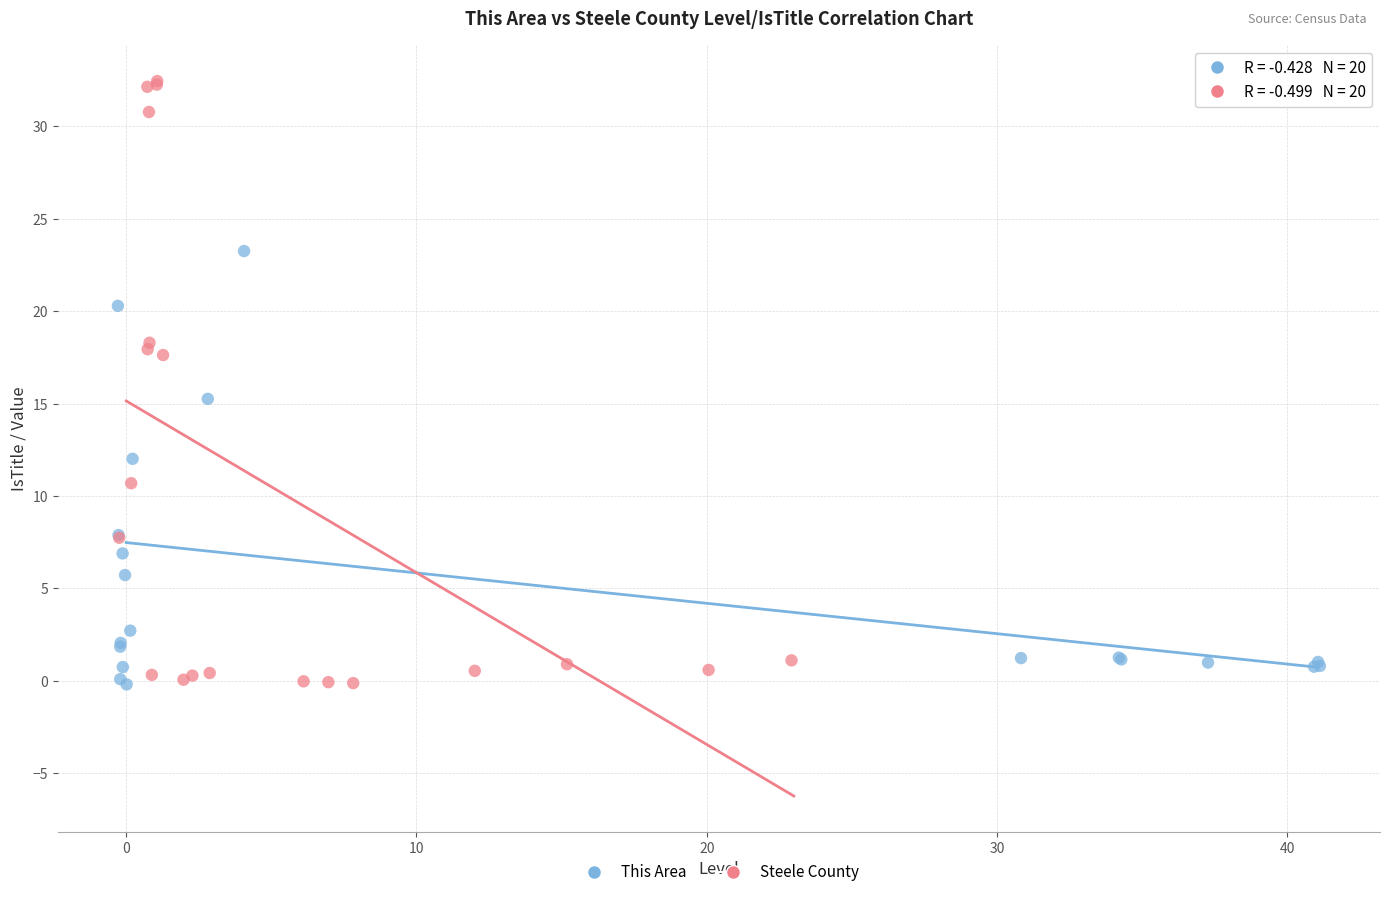

Which series has the widest spread of Y values?

Steele County